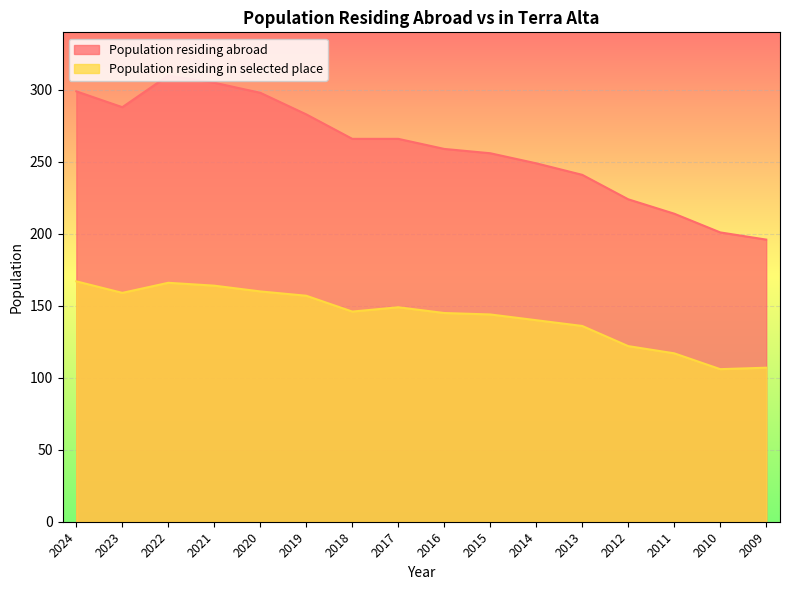

In Population residing in selected place, how many points are higher than both neighbors (excluding endpoints)?

2